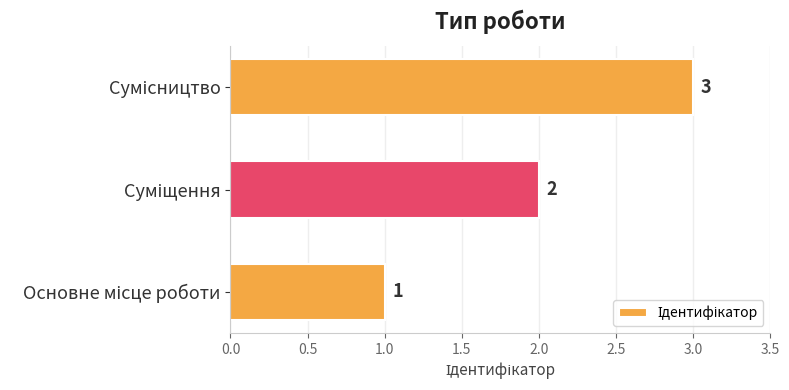

What is the smallest value displayed?

1